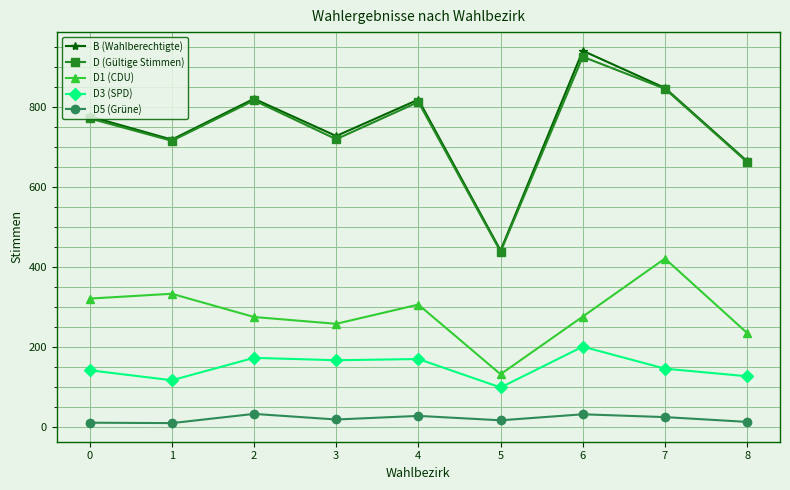

The value of D1 (CDU) at 4 is 419. True or false?

False